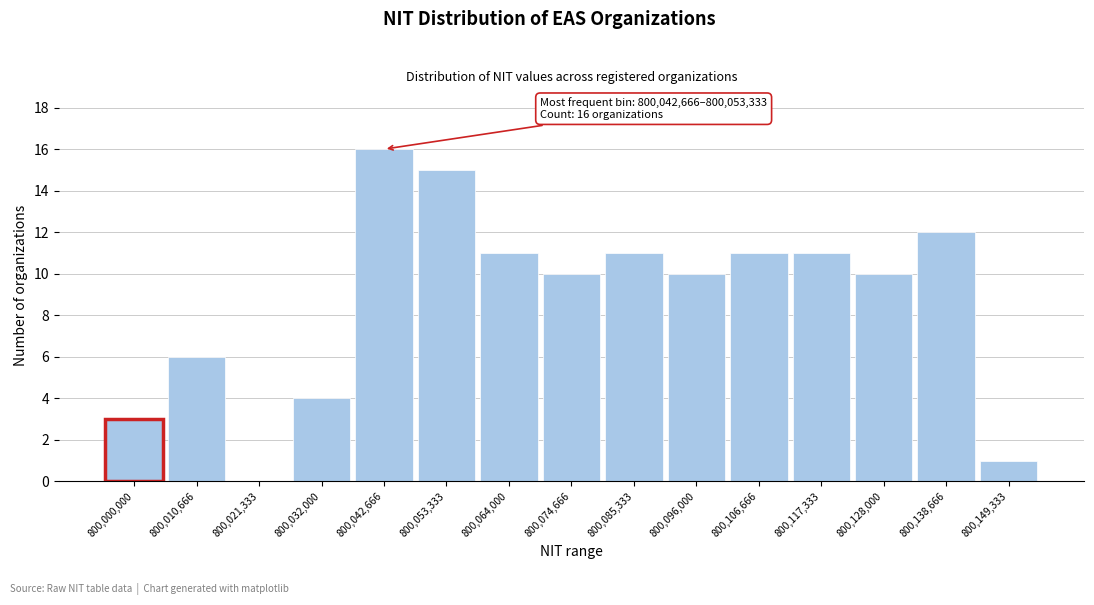

Reading left to right, list all the values displayed in this chart.

800,000,000=3	800,010,666=6	800,021,333=0	800,032,000=4	800,042,666=16	800,053,333=15	800,064,000=11	800,074,666=10	800,085,333=11	800,096,000=10	800,106,666=11	800,117,333=11	800,128,000=10	800,138,666=12	800,149,333=1